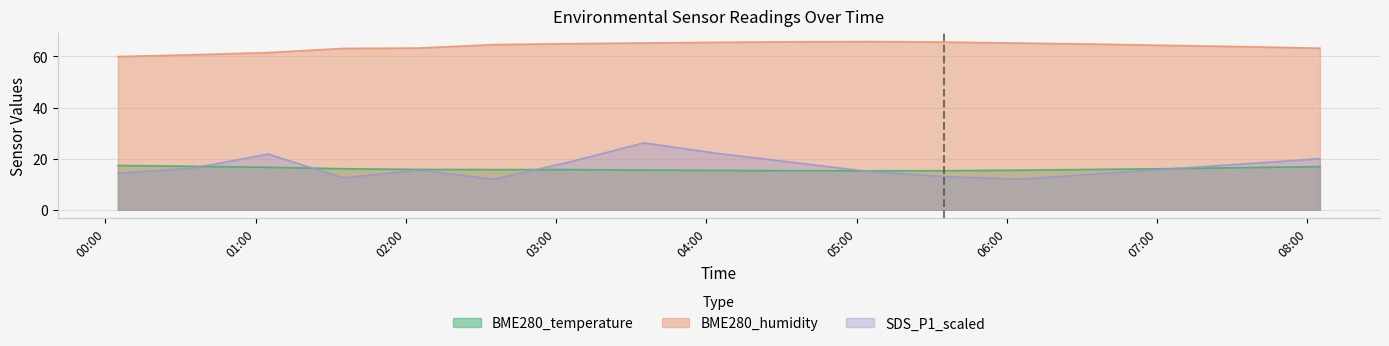

In SDS_P1_scaled, how many points are lower than both neighbors (excluding endpoints)?

3